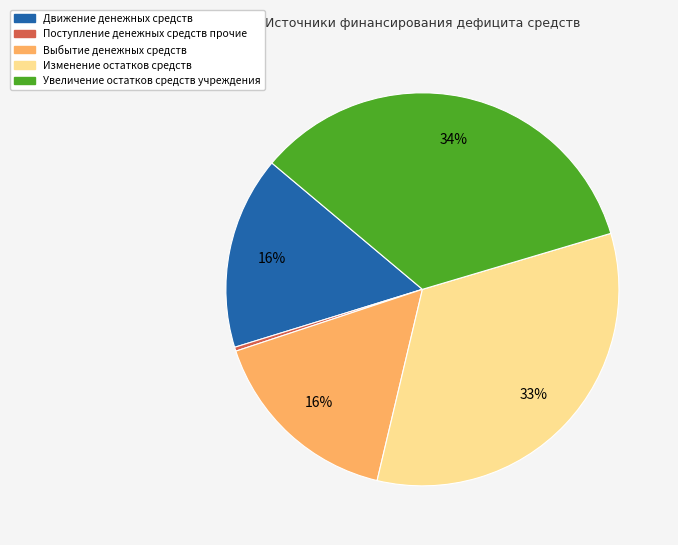

Which category has the smallest portion of the pie?

Поступление денежных средств прочие